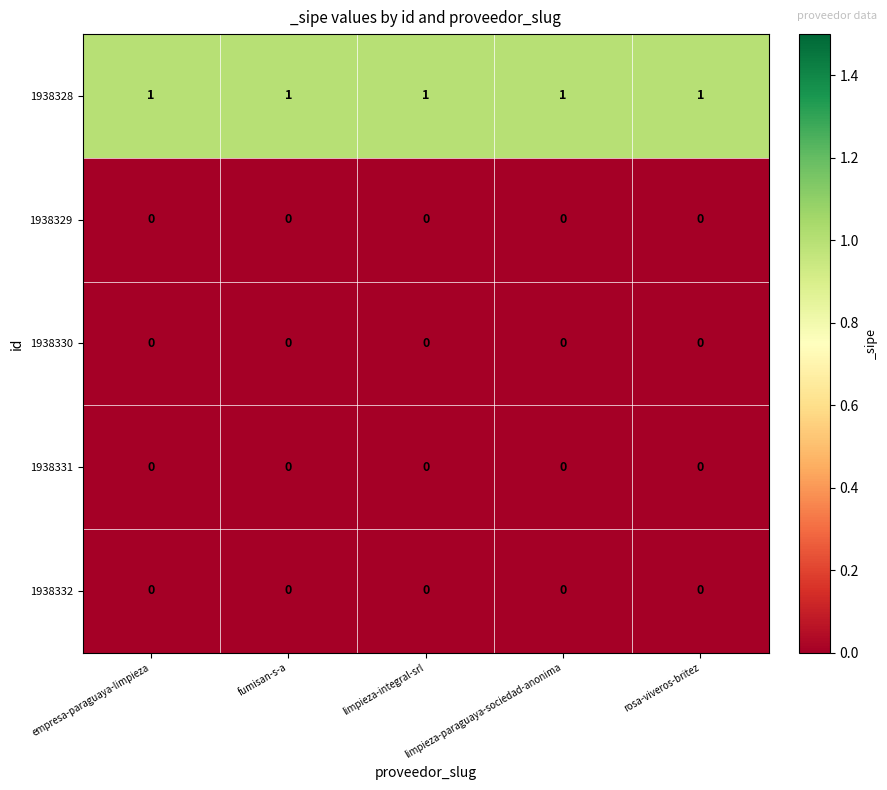

At how many categories does at least one series exceed 0?

5